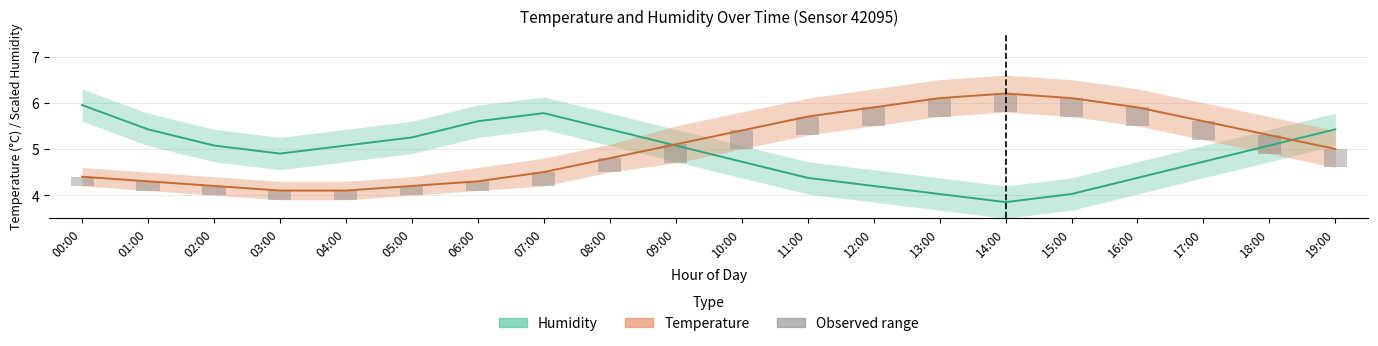

At which category is the sum across all series the highest?

19:00